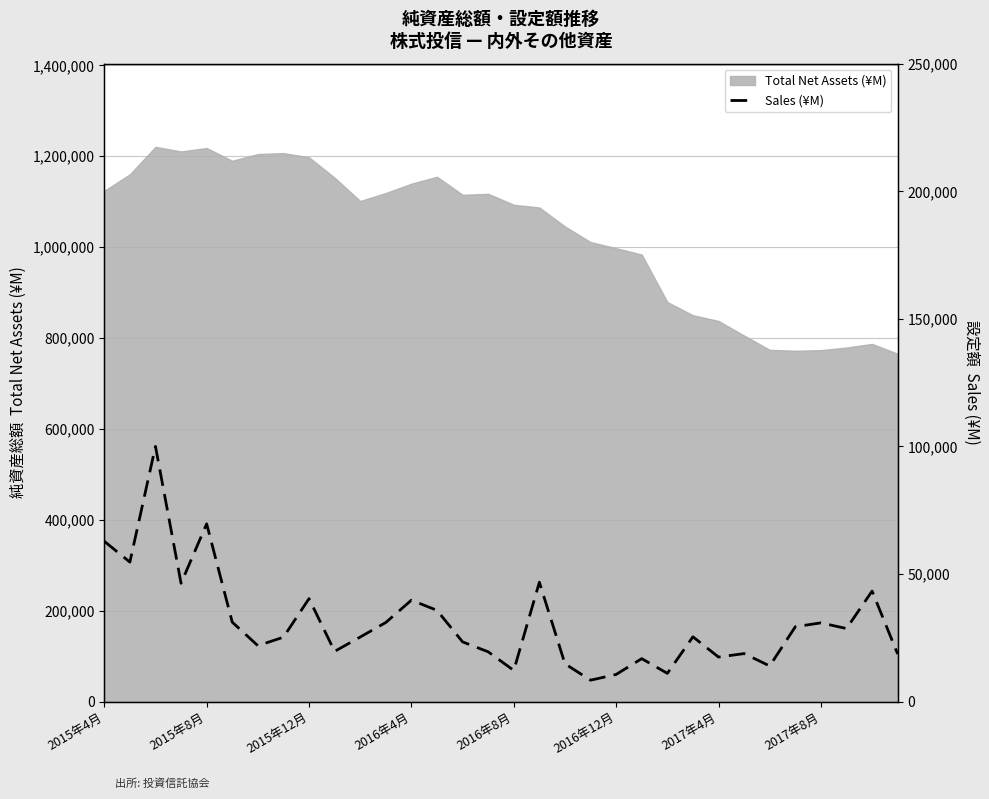

What is the highest value of the Total Net Assets (¥M) series?

1220591